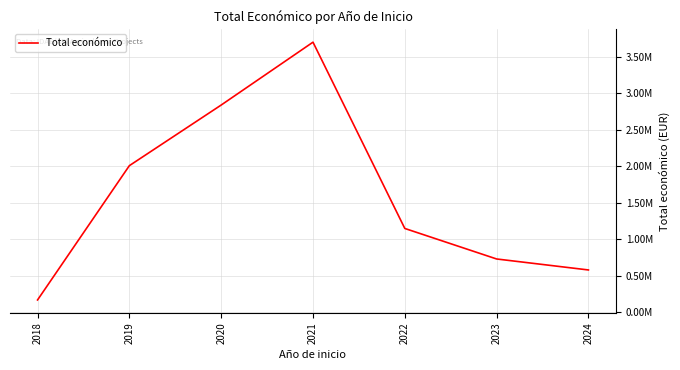

Is this an area chart (filled region under the line)?

No